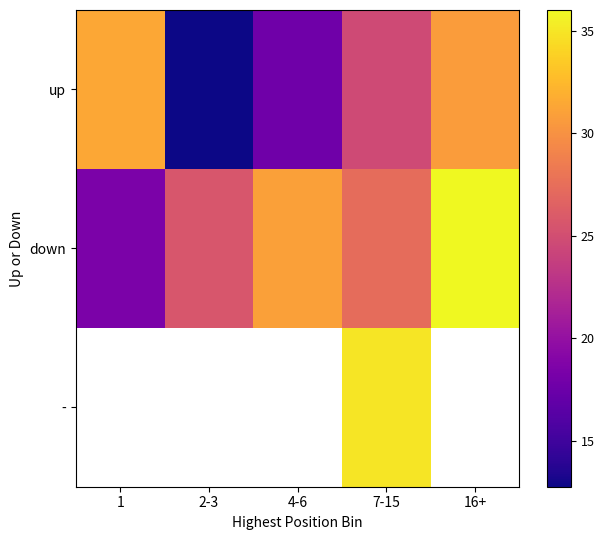

The value of up at 16+ is 48.9. True or false?

False